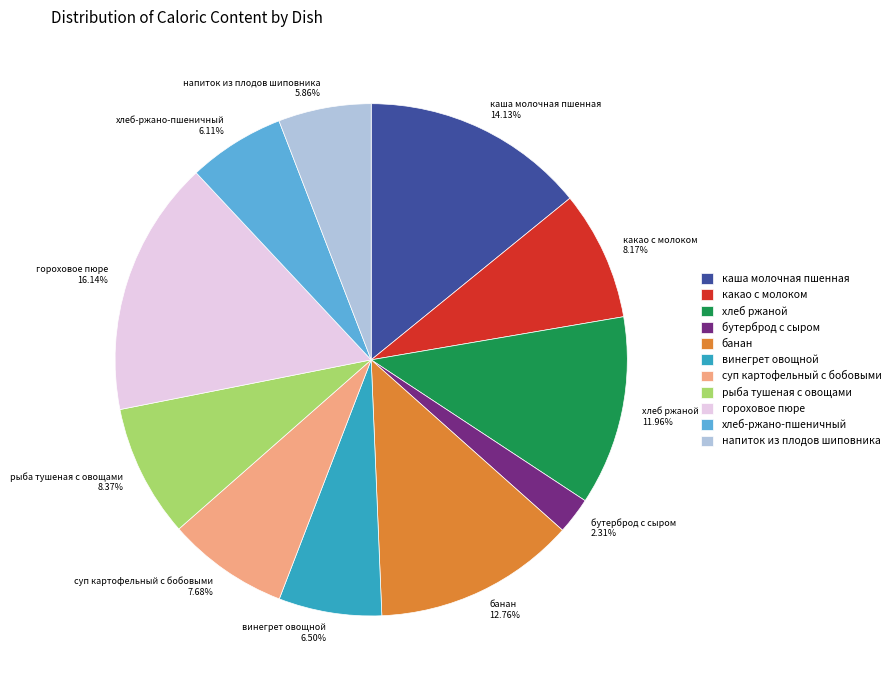

How much of the chart is everything except хлеб ржаной?

88.0%